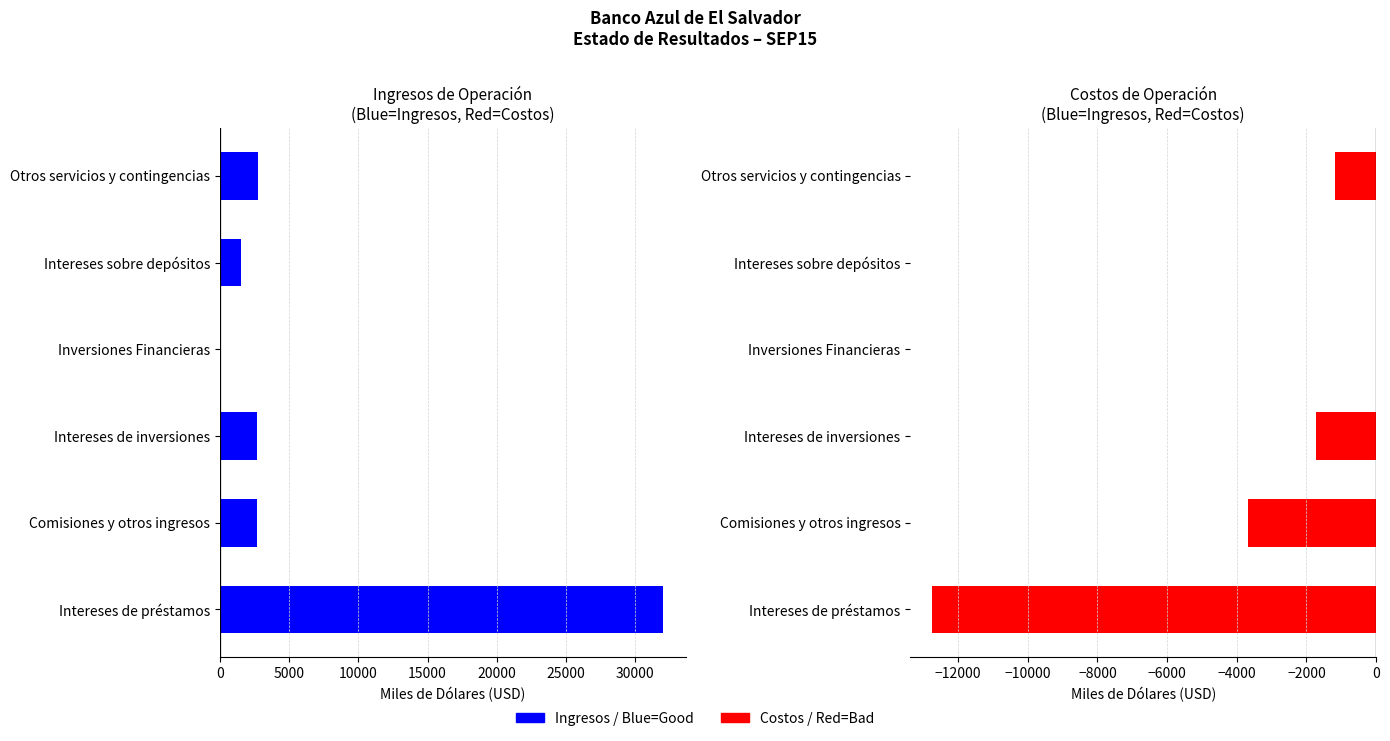

What is the label of the 1st bar from the right?

Otros servicios y contingencias